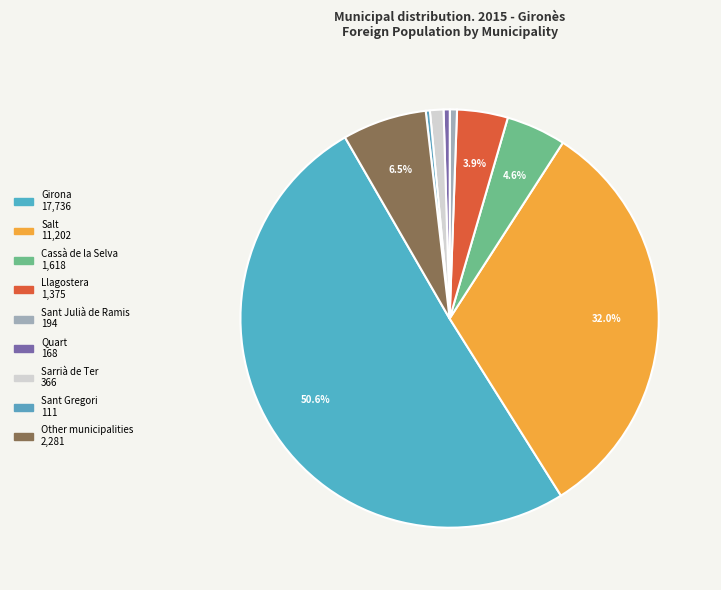

Which category has the biggest portion of the pie?

Girona